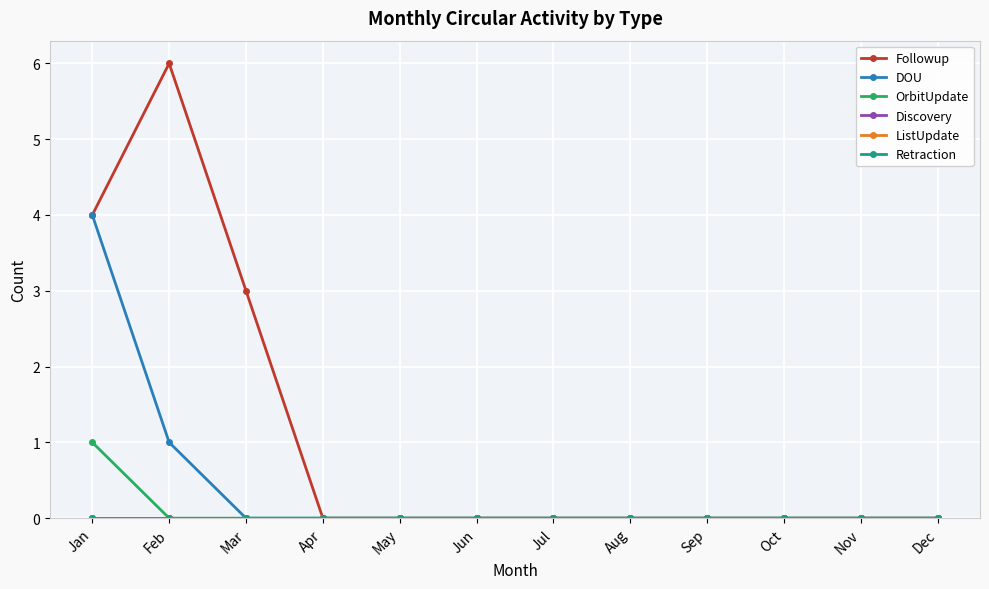

Which category has the lowest value in the DOU series?

Mar